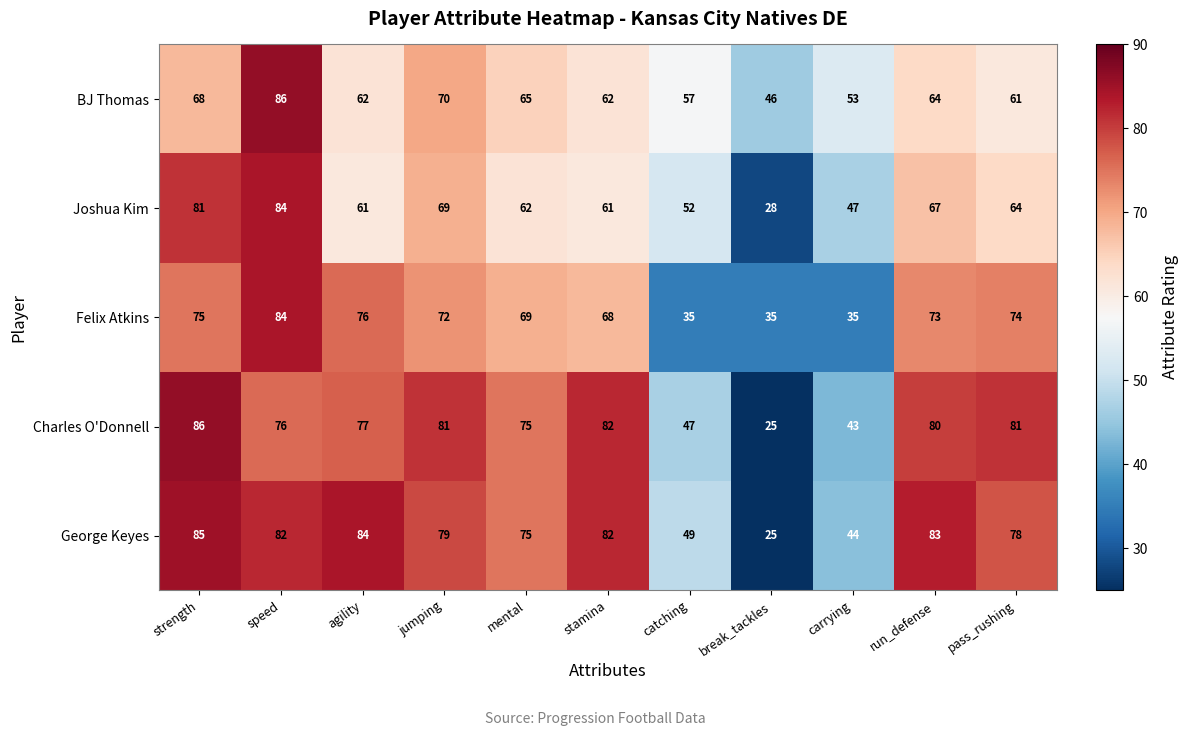

Is it true that Felix Atkins equals 69 at mental?

True